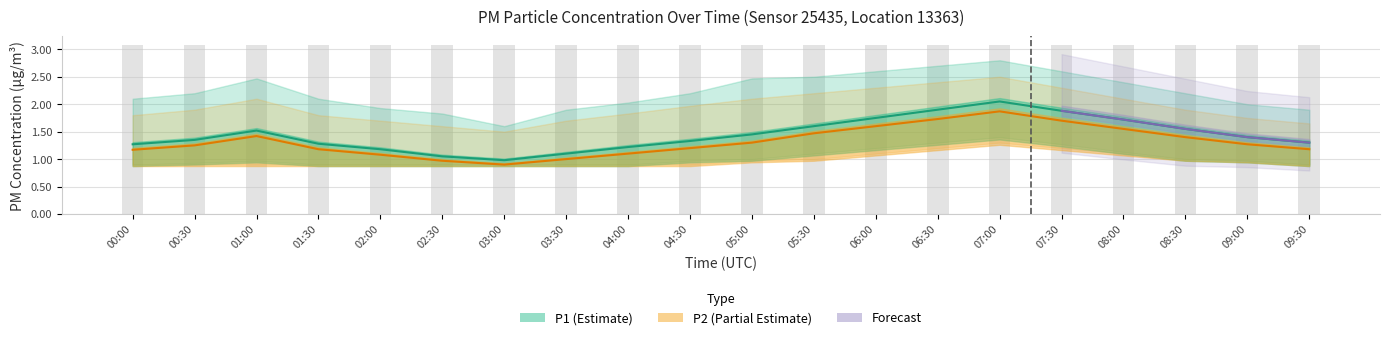

How many data points in P1 are less than 1?

1